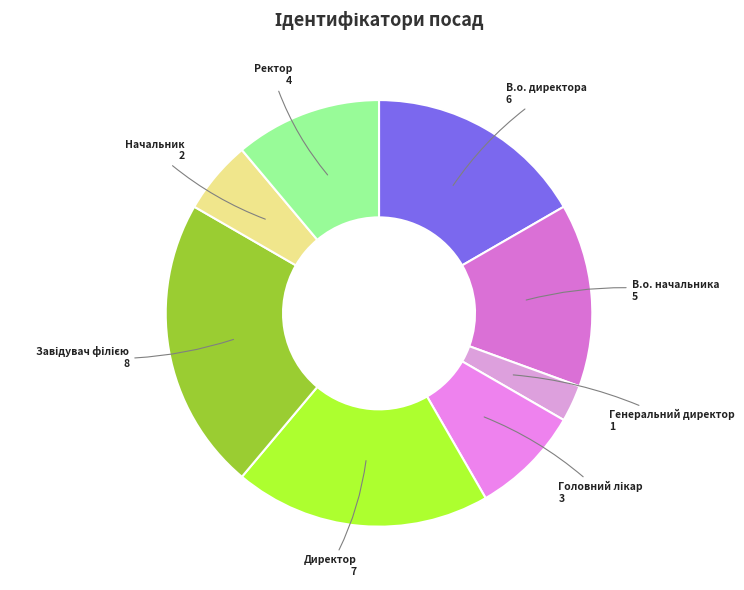

How many slices are in this pie chart?

8